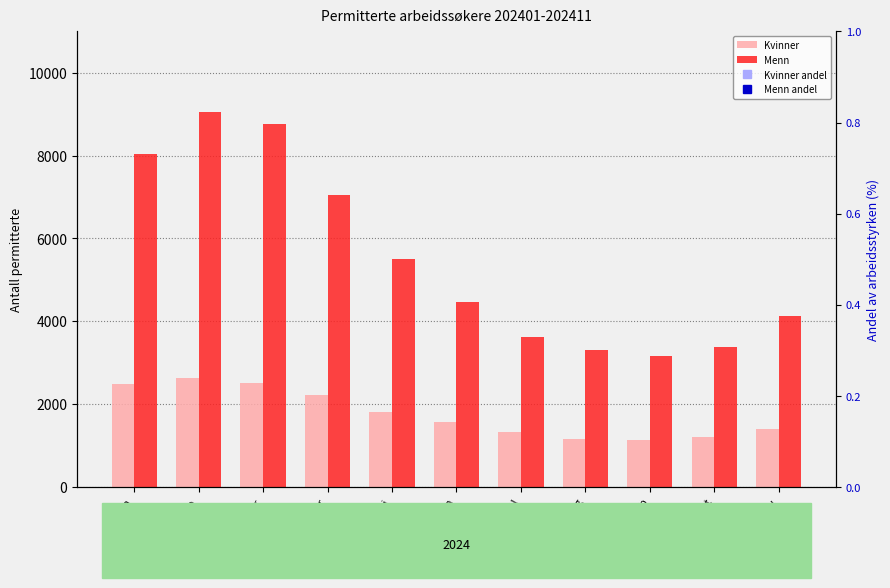

What is the difference between the highest and lowest values at Mai?

5491